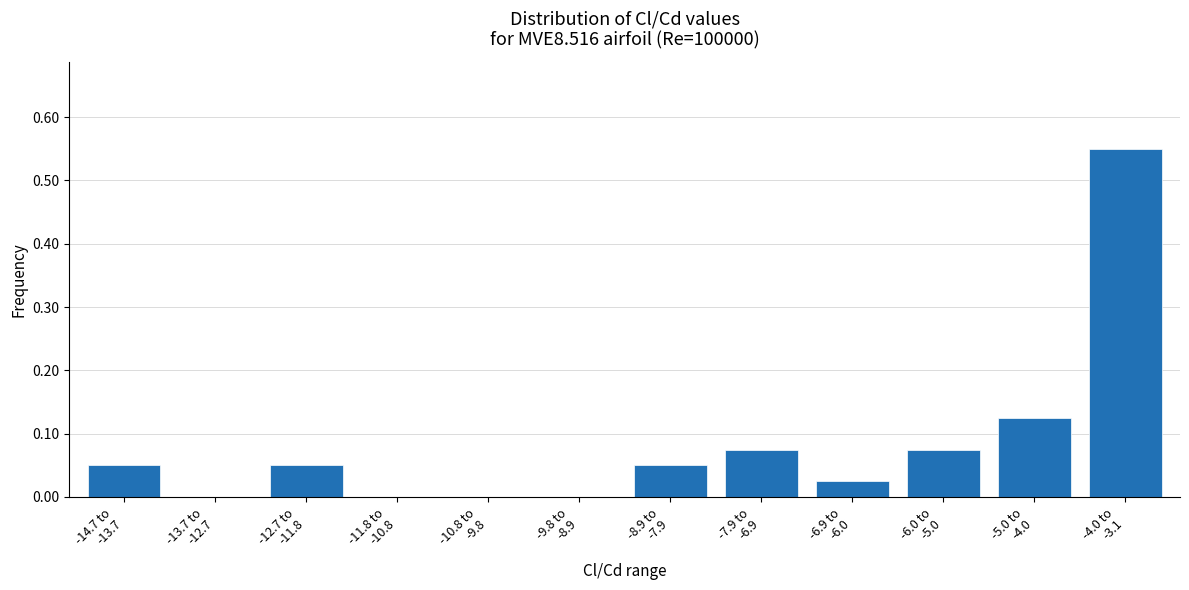

What is the sum of all values?

1.0